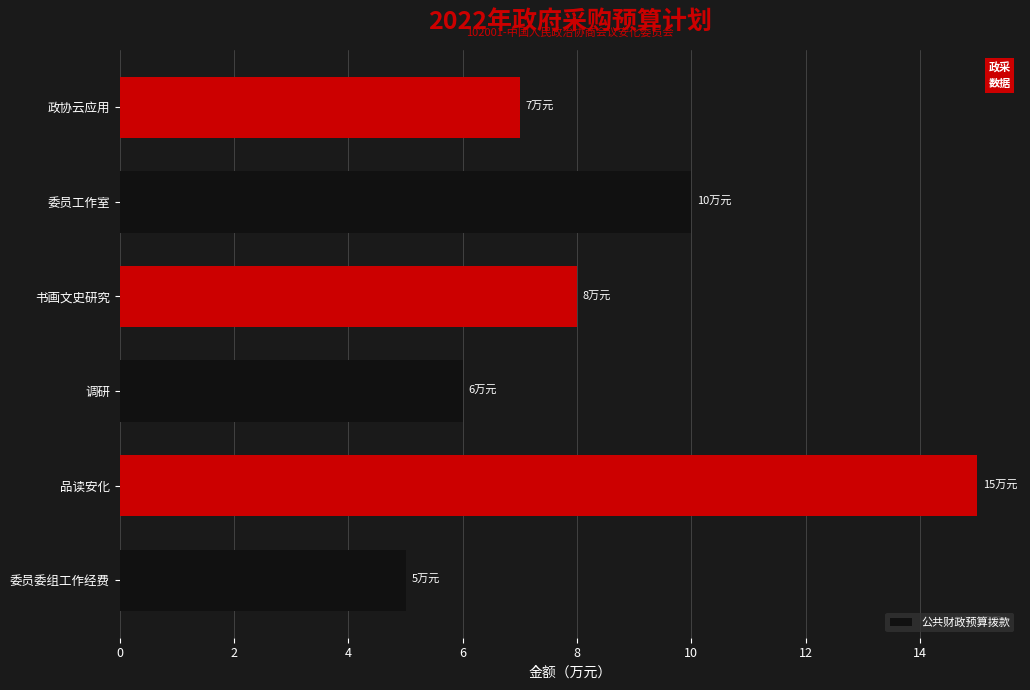

What is the difference between the maximum and minimum values?

10